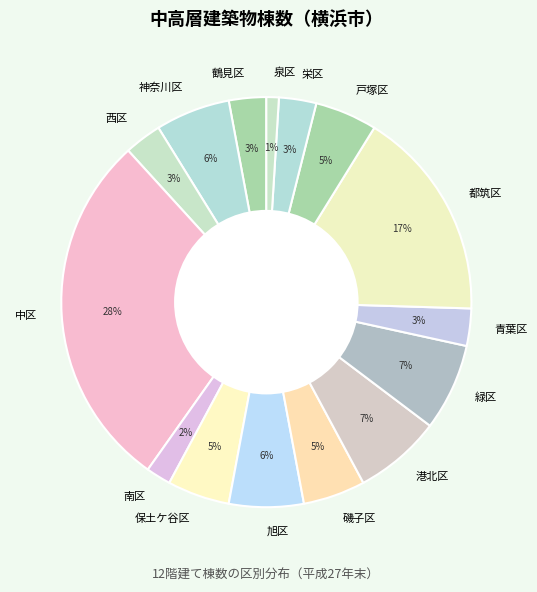

How many slices are in this pie chart?

15